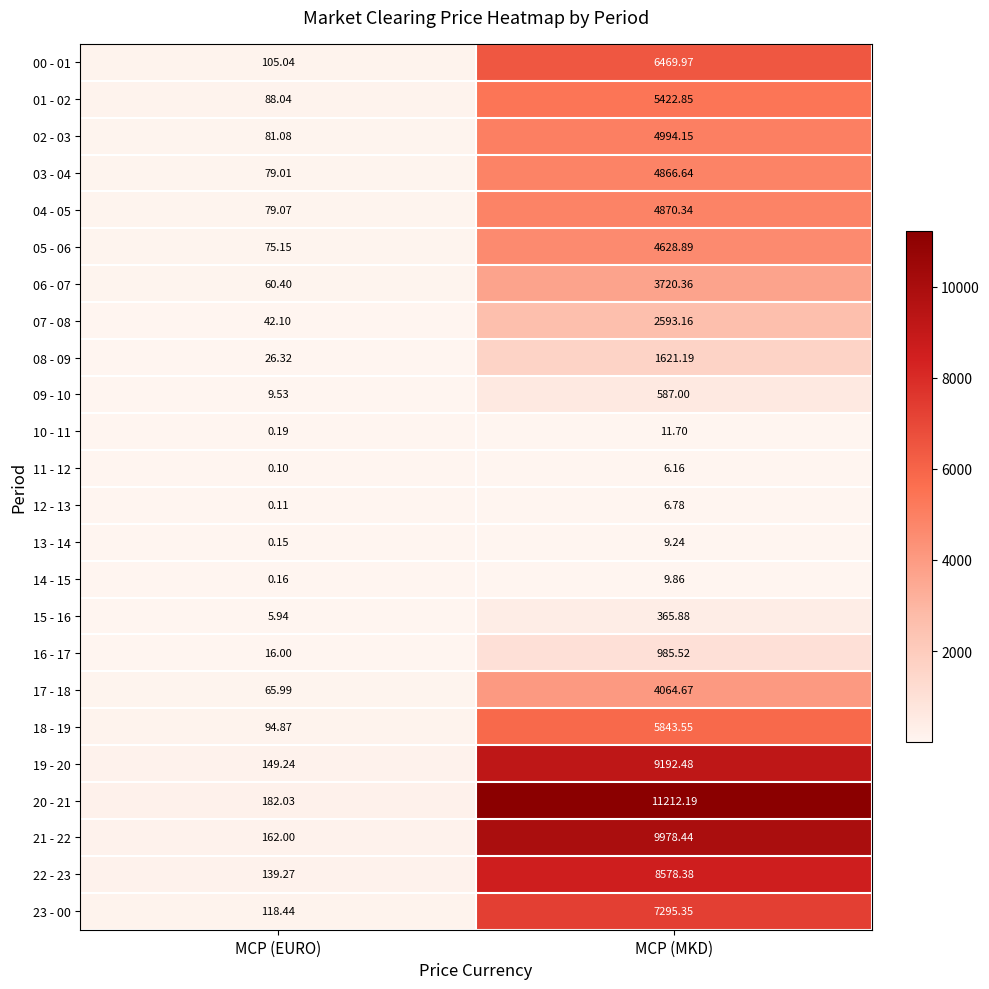

Rank the series by their maximum value, from highest to lowest.

20 - 21, 21 - 22, 19 - 20, 22 - 23, 23 - 00, 00 - 01, 18 - 19, 01 - 02, 02 - 03, 04 - 05, 03 - 04, 05 - 06, 17 - 18, 06 - 07, 07 - 08, 08 - 09, 16 - 17, 09 - 10, 15 - 16, 10 - 11, 14 - 15, 13 - 14, 12 - 13, 11 - 12